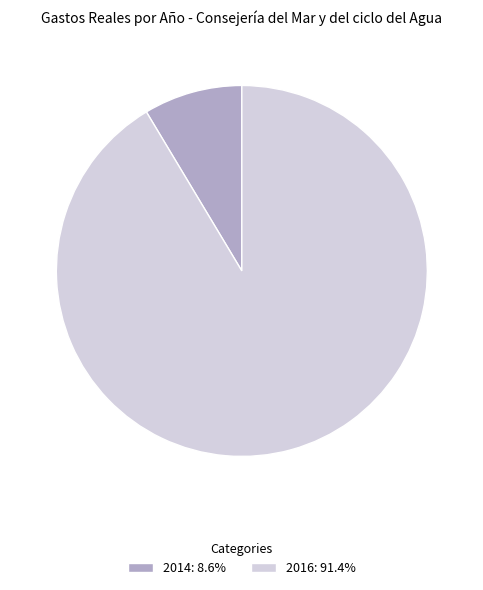

Which category has the biggest portion of the pie?

2016